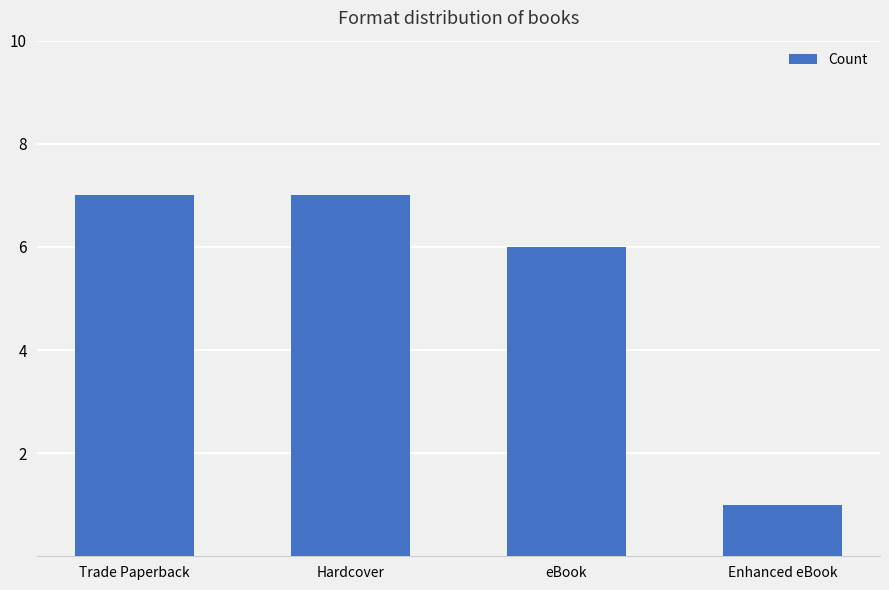

The value at eBook is 6. True or false?

True